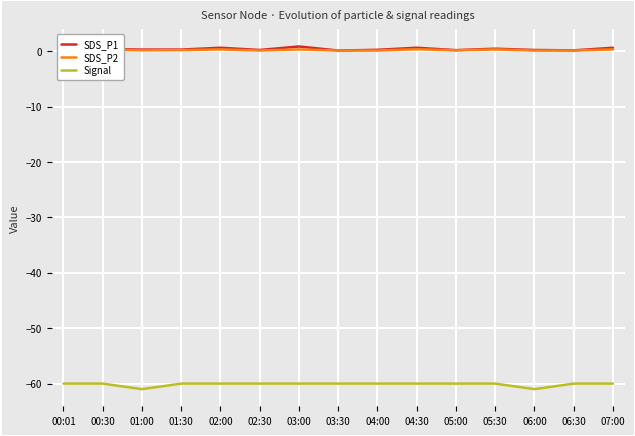

What is the sum of the Signal values at 05:30 and 03:30?

-120.0